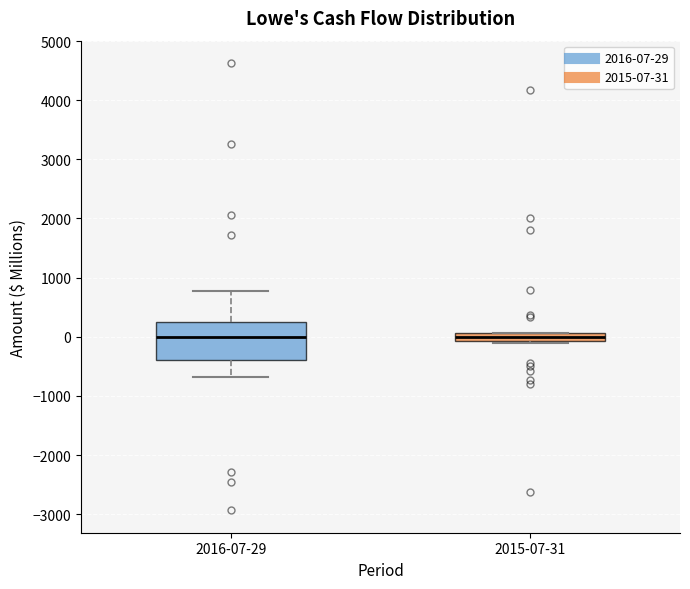

Comparing the boxes themselves (not the whiskers), which one is the tallest?

2016-07-29